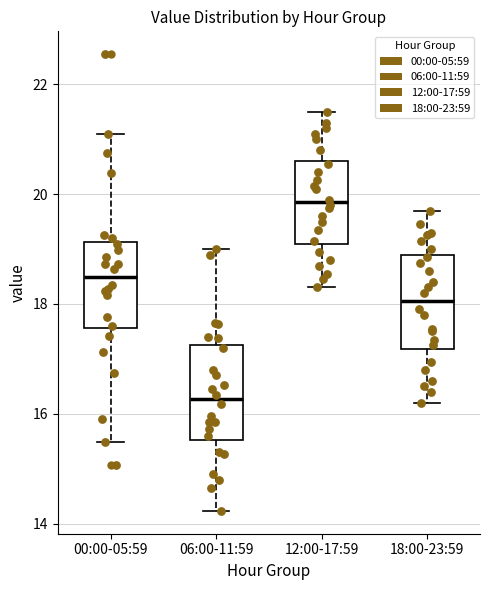

Where does the median line of the box for 00:00-05:59 sit on the y-axis? The values are not printed on the chart, so give them approximately, as read against the axis.

18.4